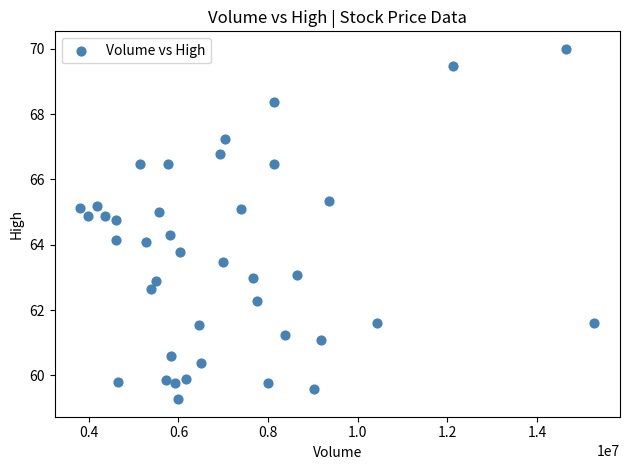

What is the range of Y values (max minus min)?

10.7